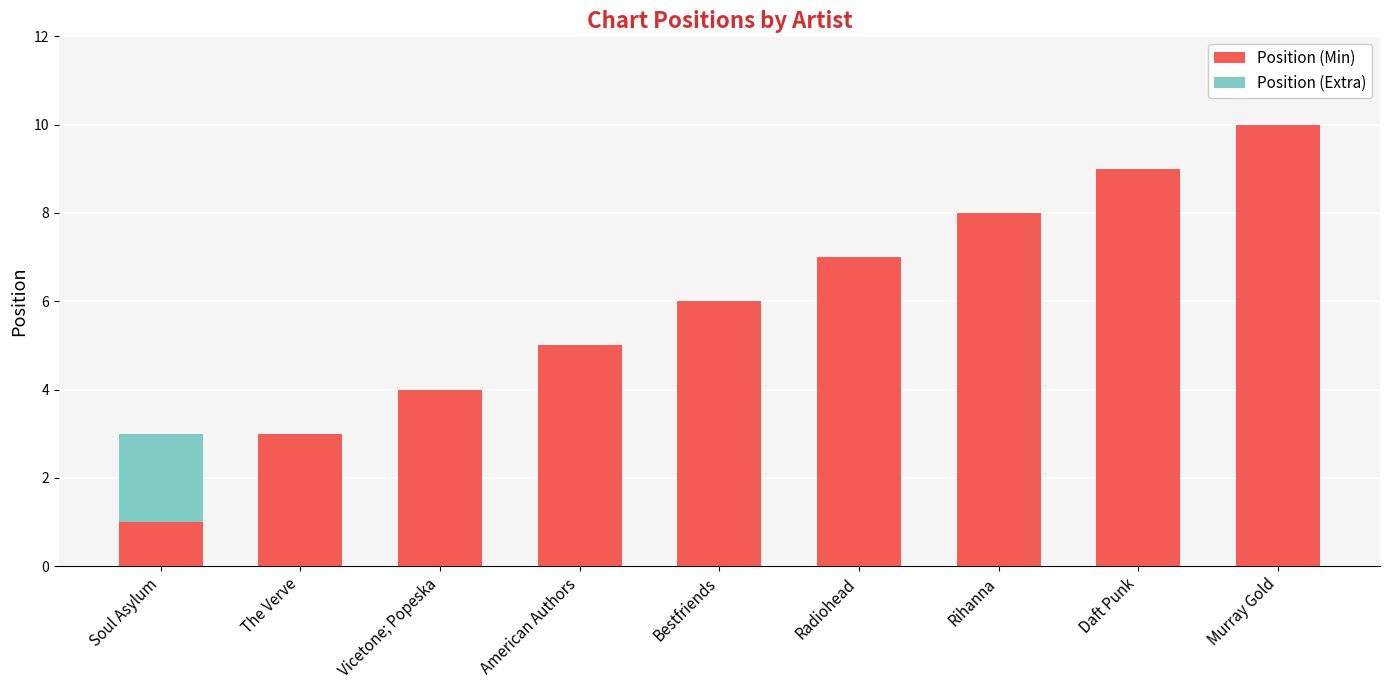

Is it true that Position (Min) equals 3 at The Verve?

True